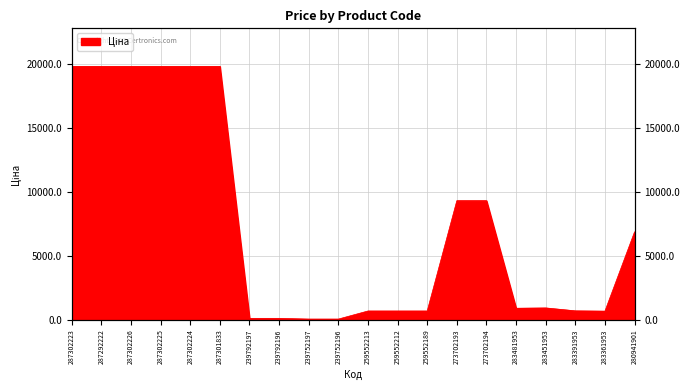

Reading right to left, transcribe all the data shown in this chart.

280941901=6879.5	283361953=676.4	283391953=700.4	283451953=928.3	283481953=904.3	273702194=9321.4	273702193=9321.4	259552189=689.1	259552212=689.1	259552213=689.1	239752196=56.7	239752197=56.7	239792196=113.3	239792197=113.3	287301833=19831.1	287302224=19831.1	287302225=19831.1	287302226=19831.1	287292222=19831.1	287302223=19831.1